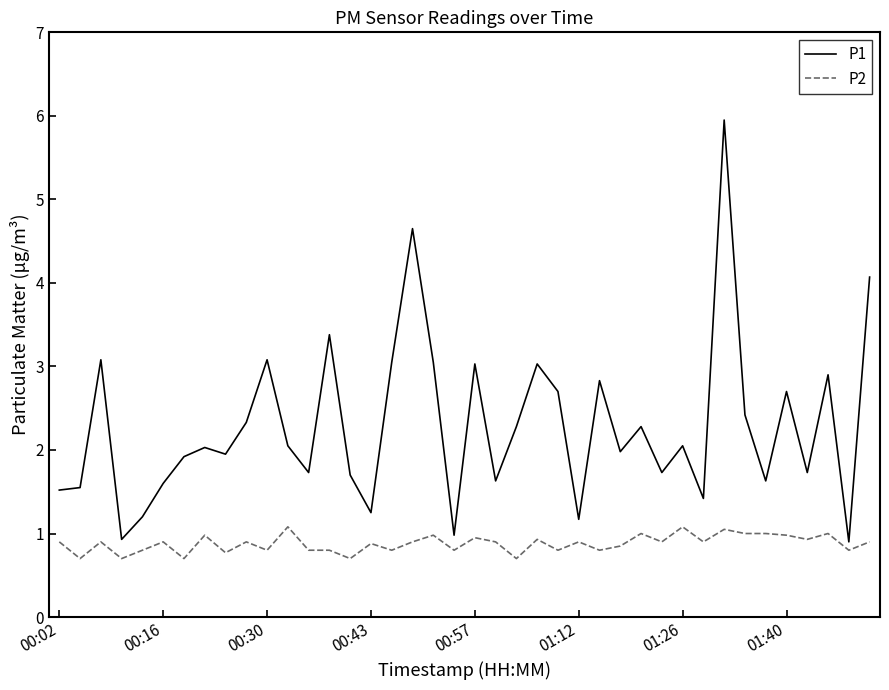

Rank the series by their maximum value, from highest to lowest.

P1, P2